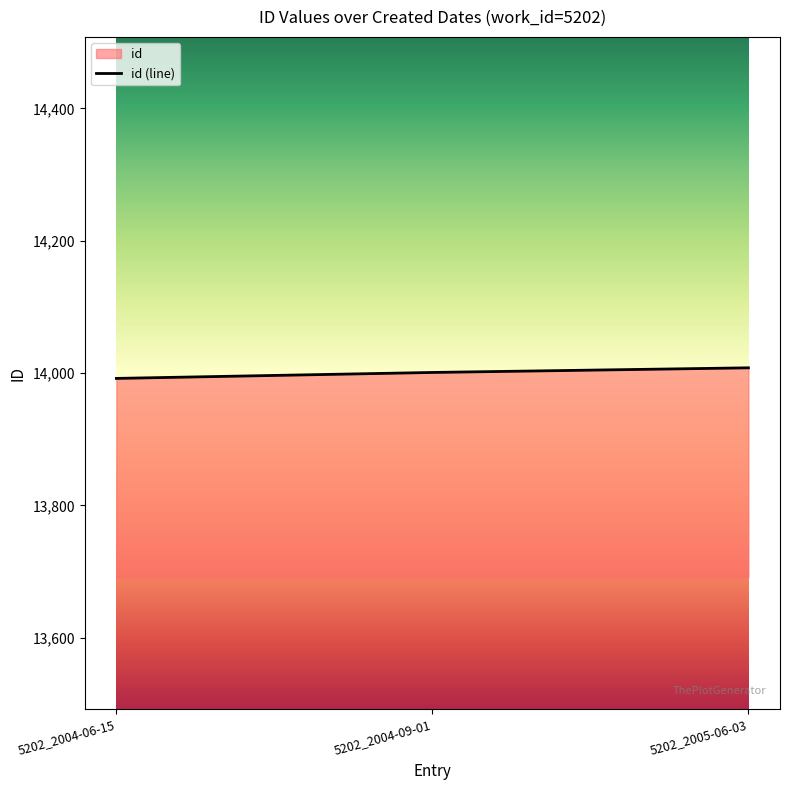

Reading right to left, what are all the values shown in this chart?

14008	14001	13992